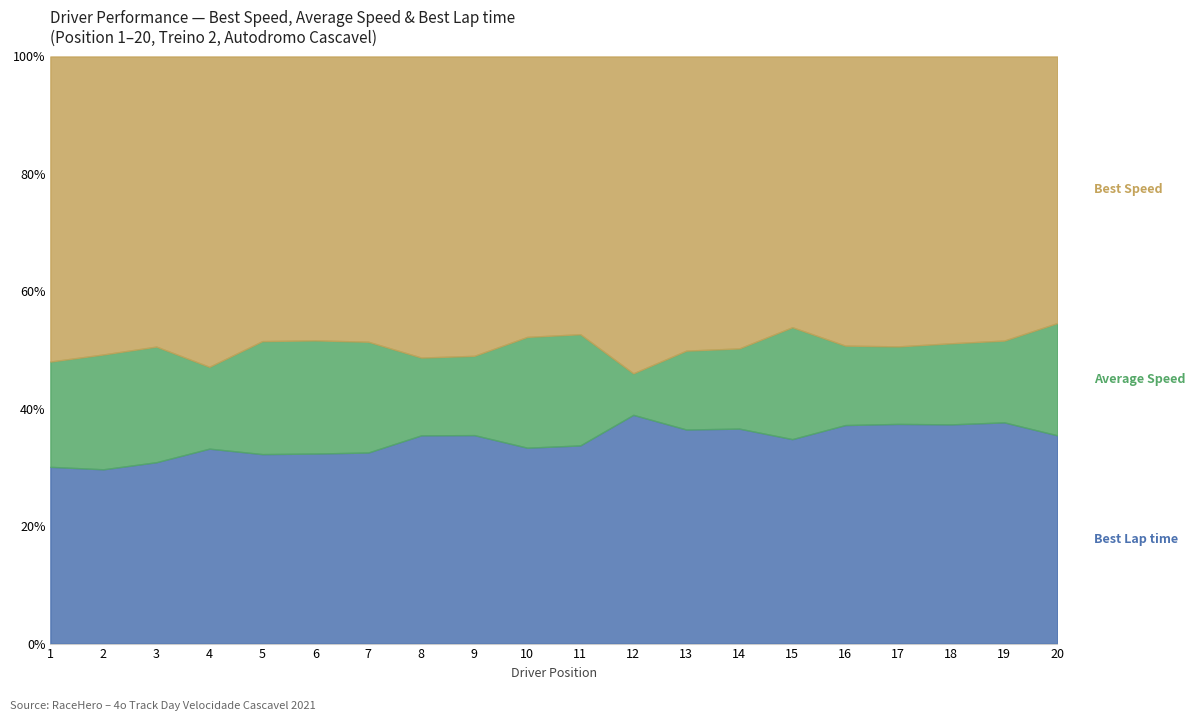

What is the total value across all series at 3?

100.0